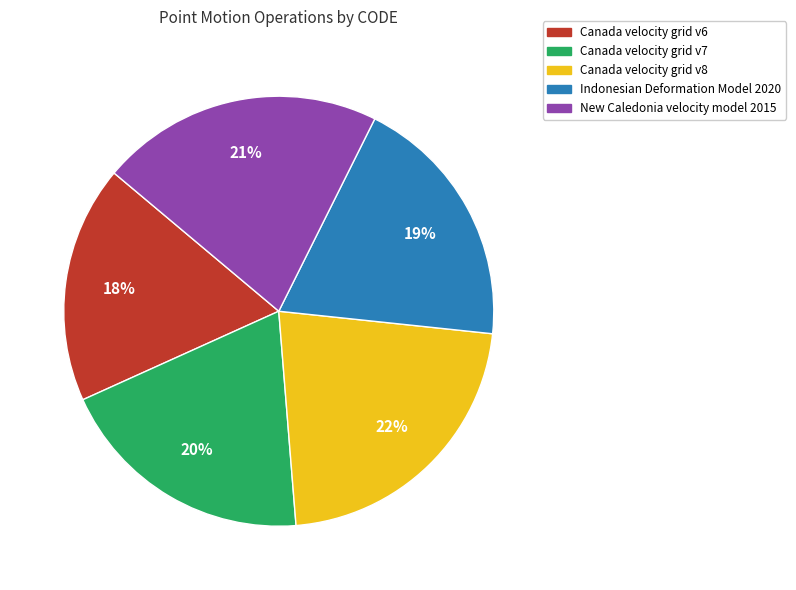

Which has a higher value, New Caledonia velocity model 2015 or Canada velocity grid v6?

New Caledonia velocity model 2015